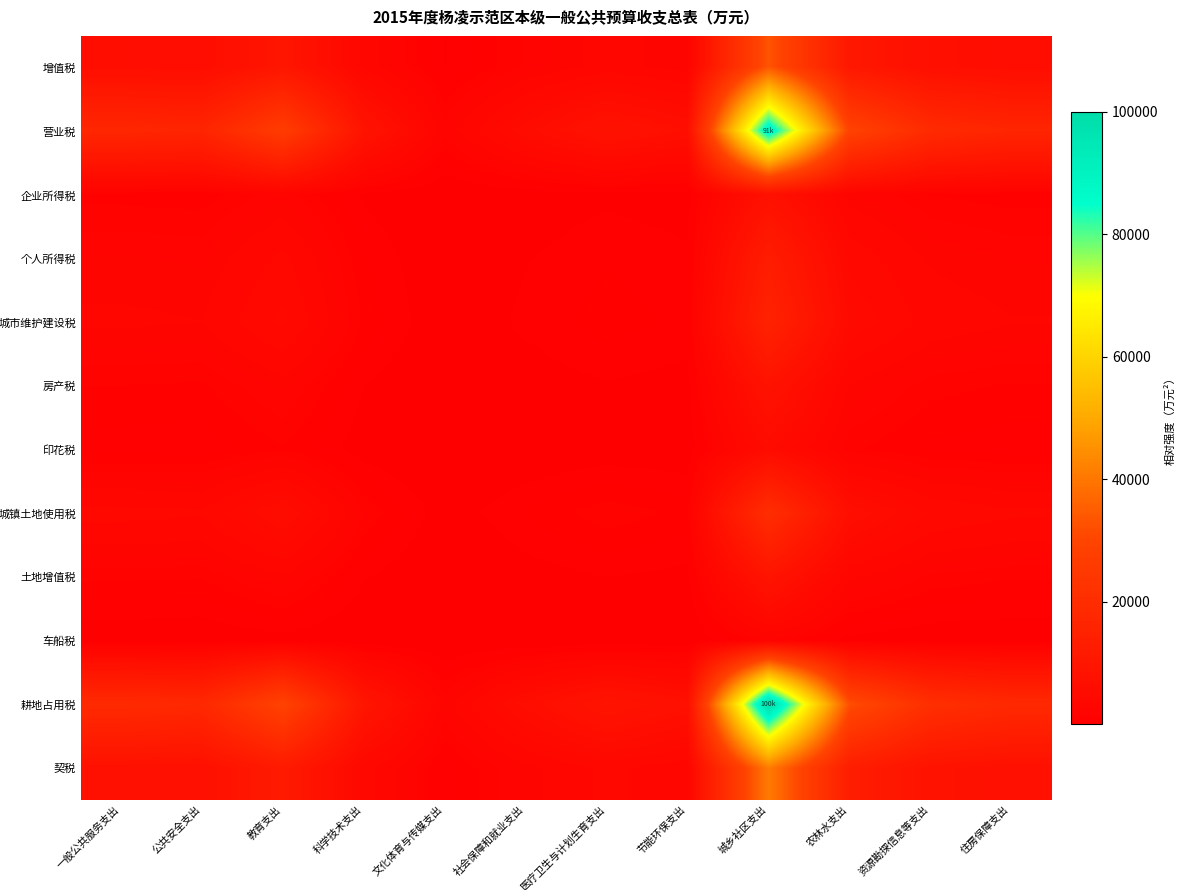

How many series are shown in this chart?

12